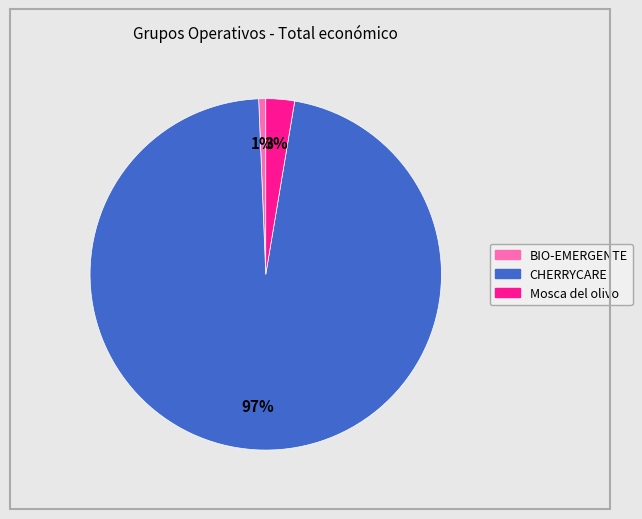

What percentage is the BIO-EMERGENTE slice, to the nearest percent?

1%